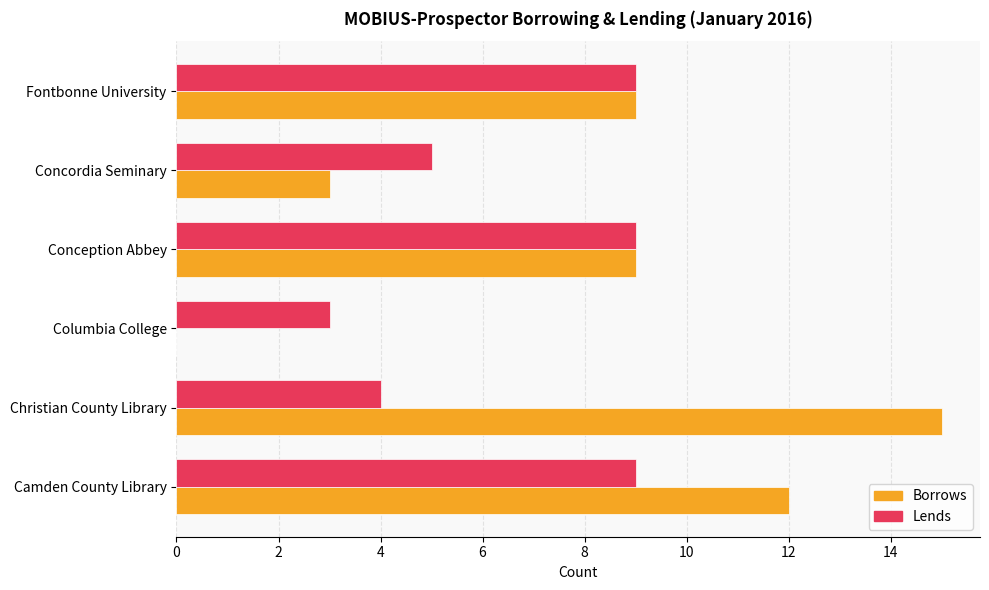

True or false: Lends has a value of 9 at Conception Abbey.

True